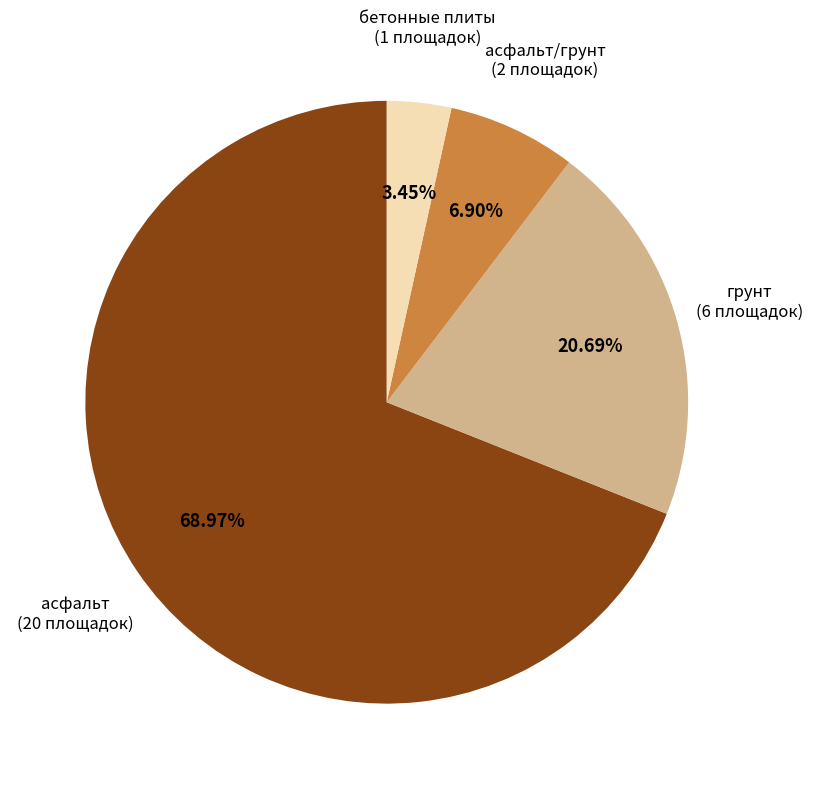

Does any single category account for the majority?

Yes